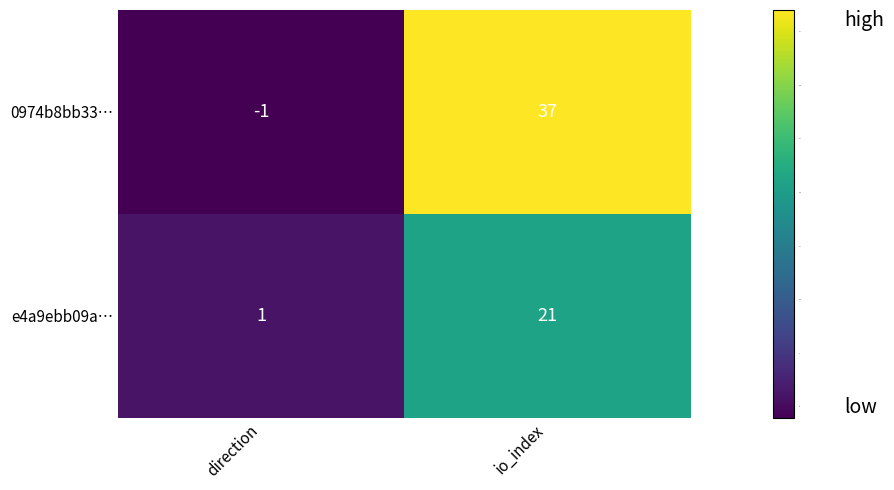

Reading left to right, transcribe all the data shown in this chart.

0974b8bb33…: -1	37
e4a9ebb09a…: 1	21